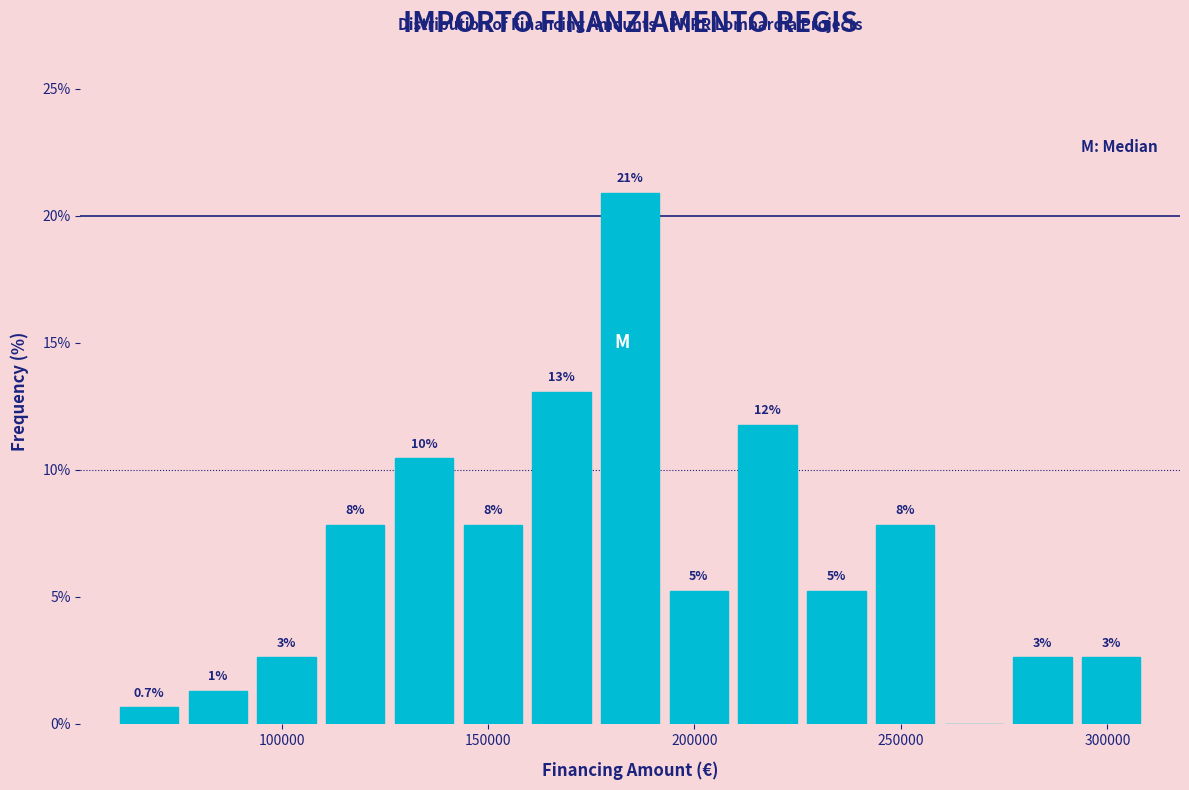

Read against the x-axis, roughly where is the centre of the tallest bar?

185000